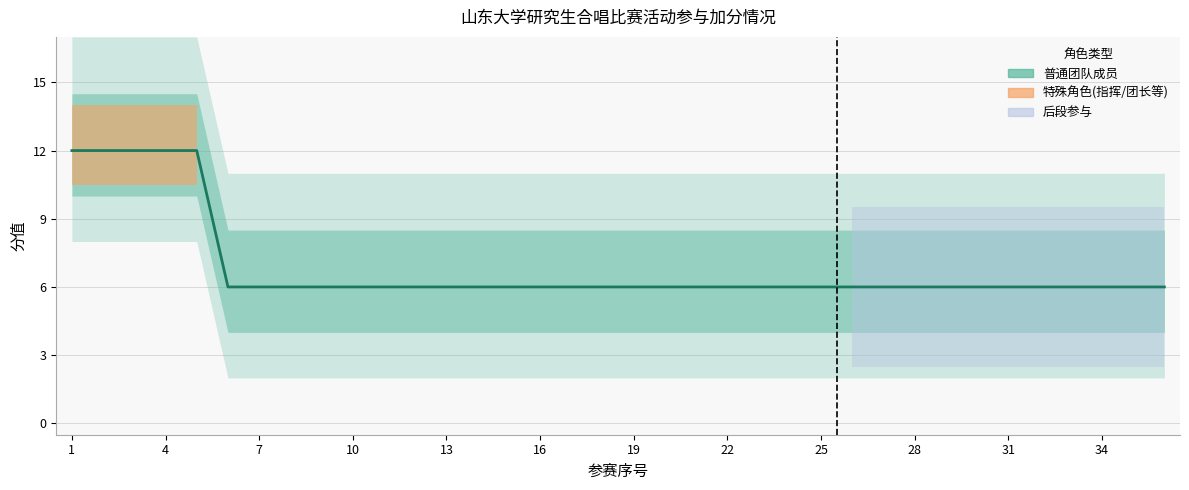

Reading right to left, extract all data points from this chart.

6	6	6	6	6	6	6	6	6	6	6	6	6	6	6	6	6	6	6	6	6	6	6	6	6	6	6	6	6	6	6	12	12	12	12	12